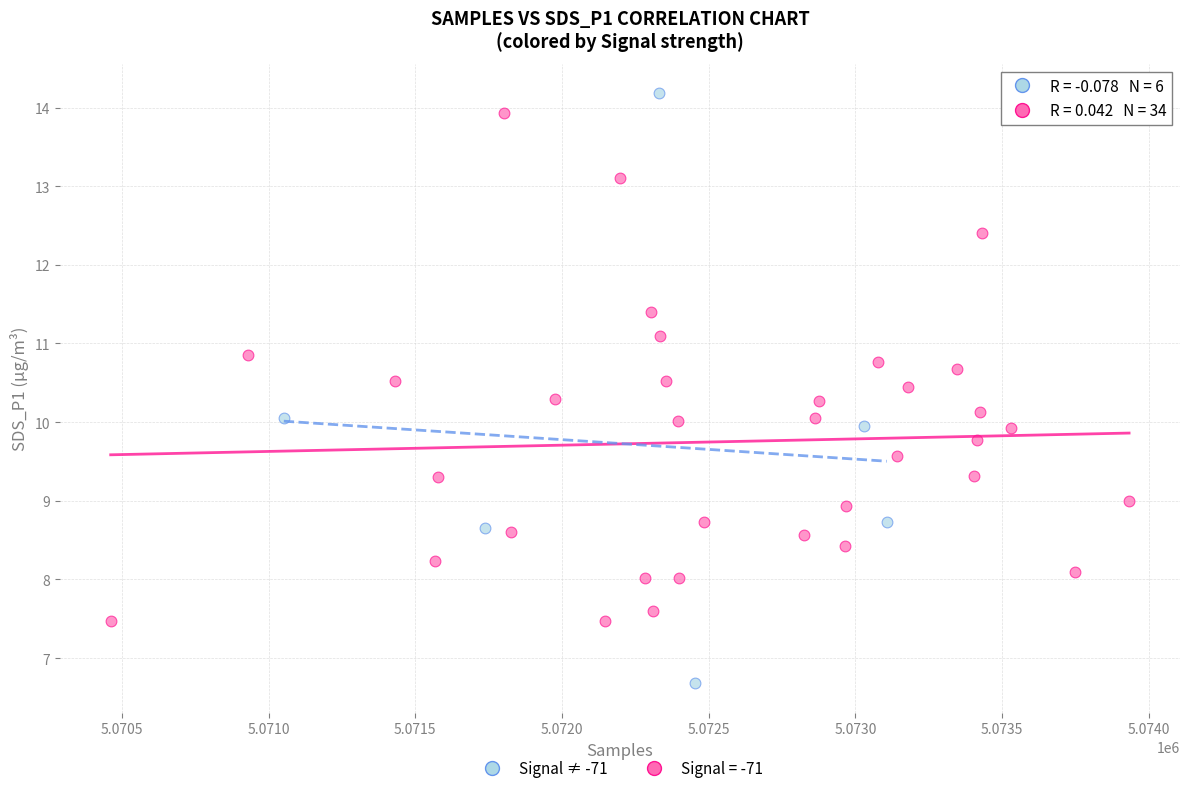

Which series has the widest spread of Y values?

Signal ≠ -71